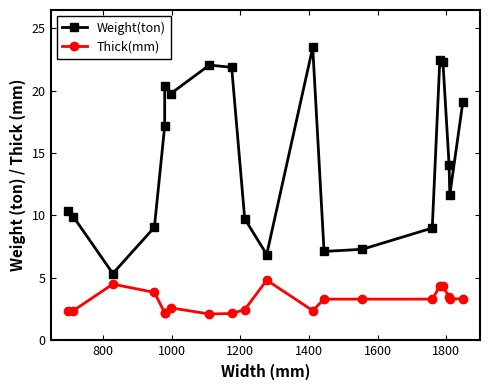

What is the difference between the second highest and second lowest values in the Weight(ton) series?

15.6